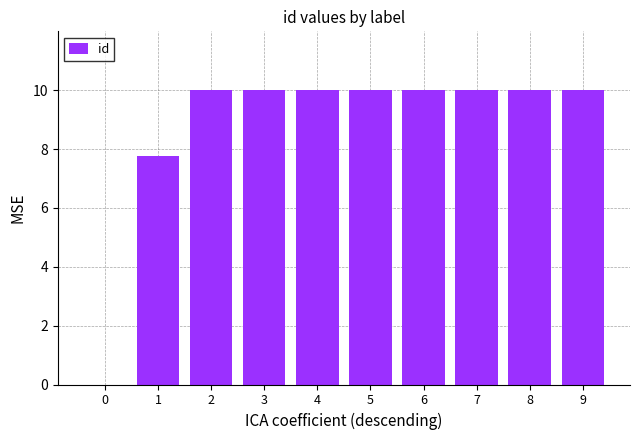

Reading right to left, list all the values displayed in this chart.

10.0	10.0	10.0	10.0	10.0	10.0	10.0	10.0	7.8	0.0